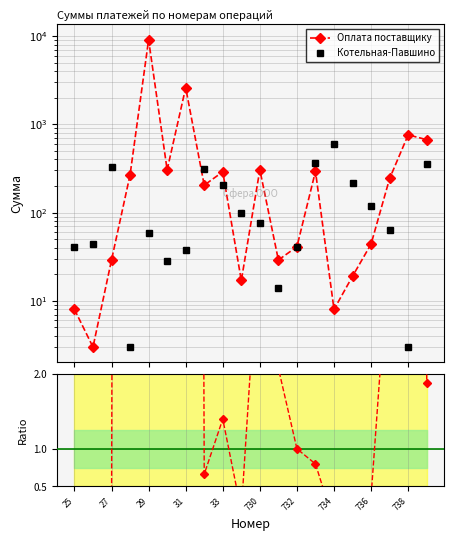

True or false: Ratio has a value of 1.9 at 19.

True